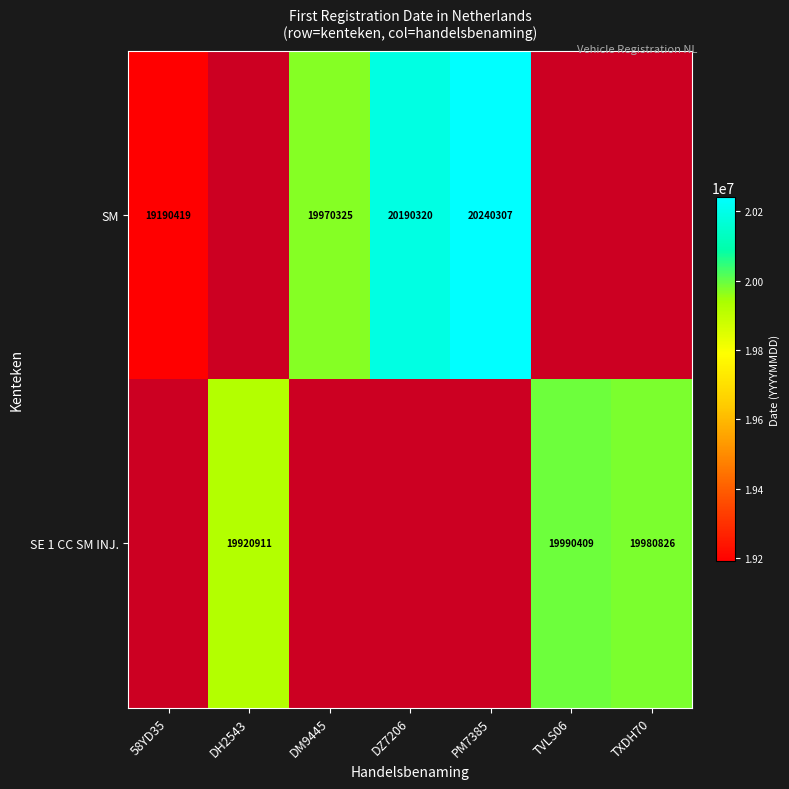

The value of SM at PM7385 is 20240307. True or false?

True